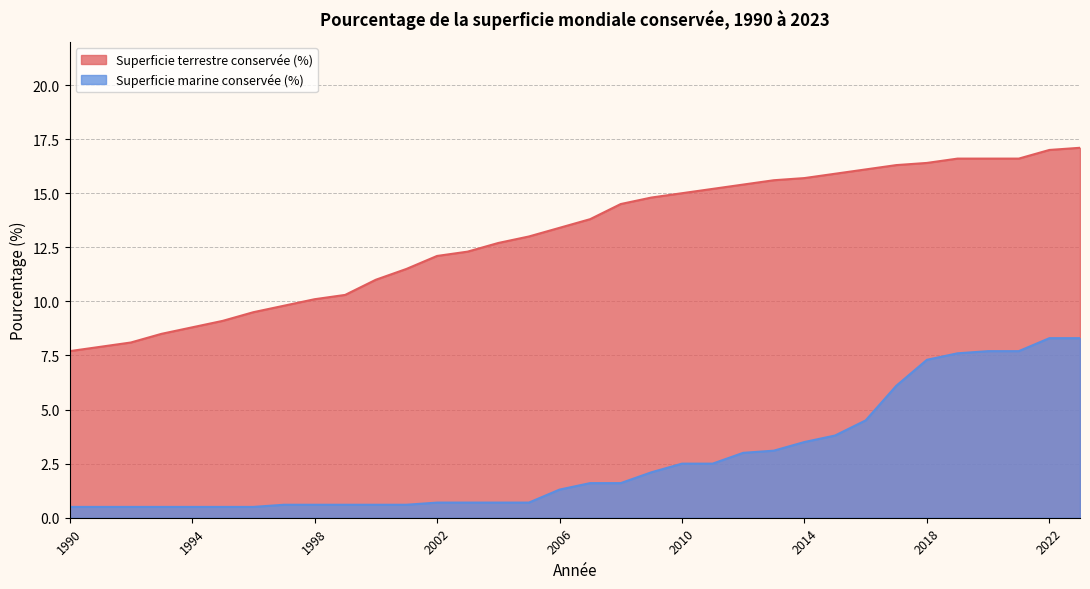

The Superficie marine conservée (%) series shows 0.8 at 2013. True or false?

False